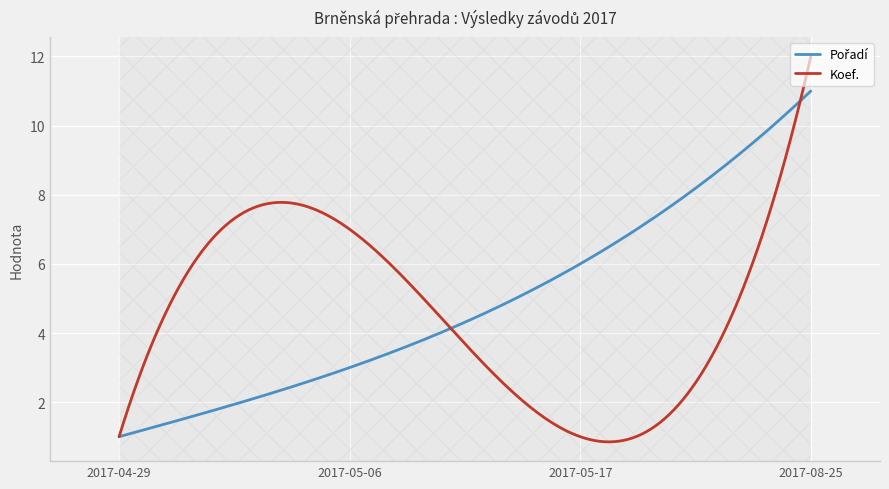

What is the greatest value displayed?

12.0